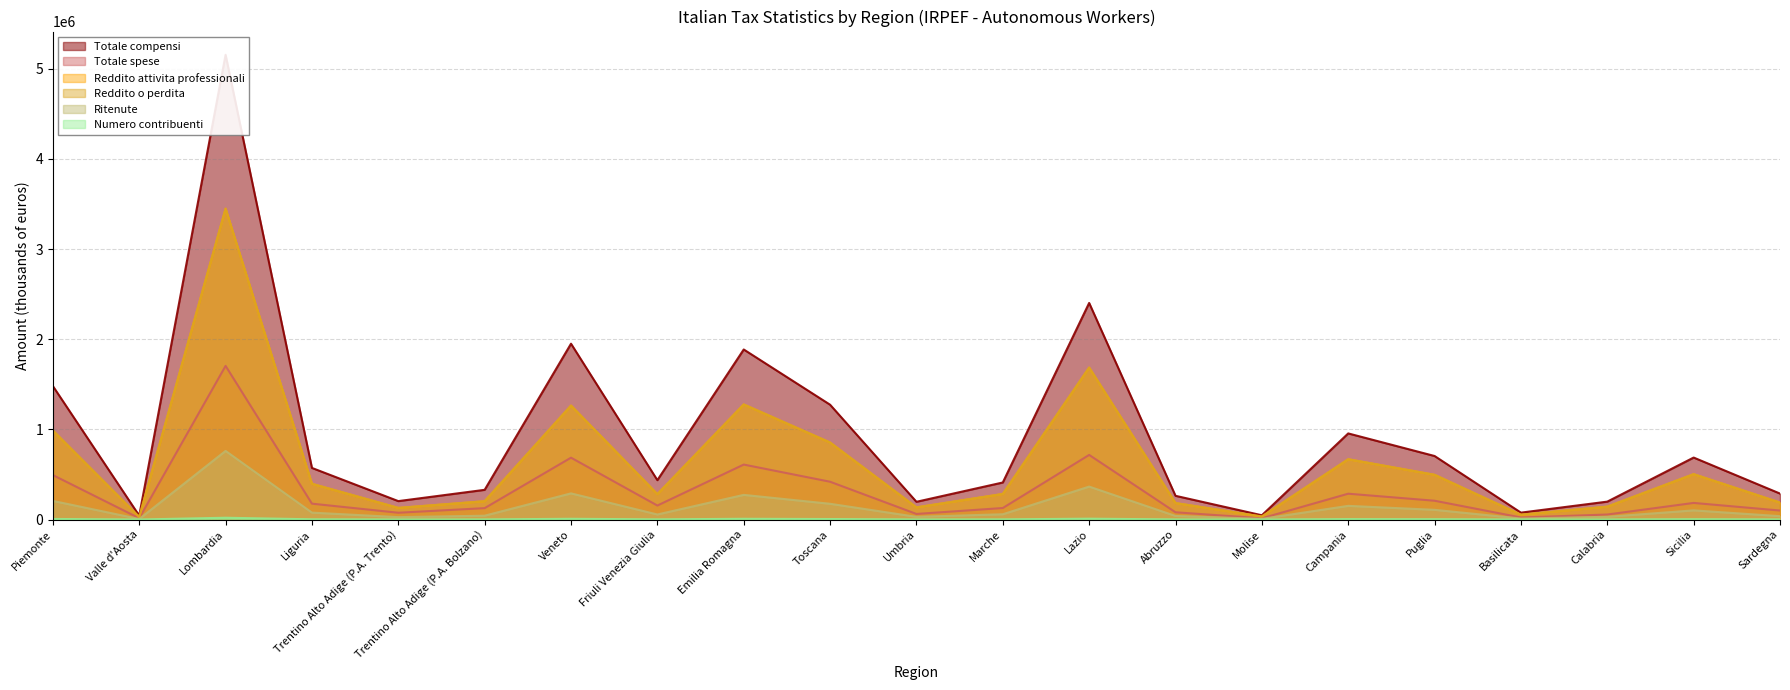

True or false: Totale spese and Numero contribuenti intersect in this chart.

False